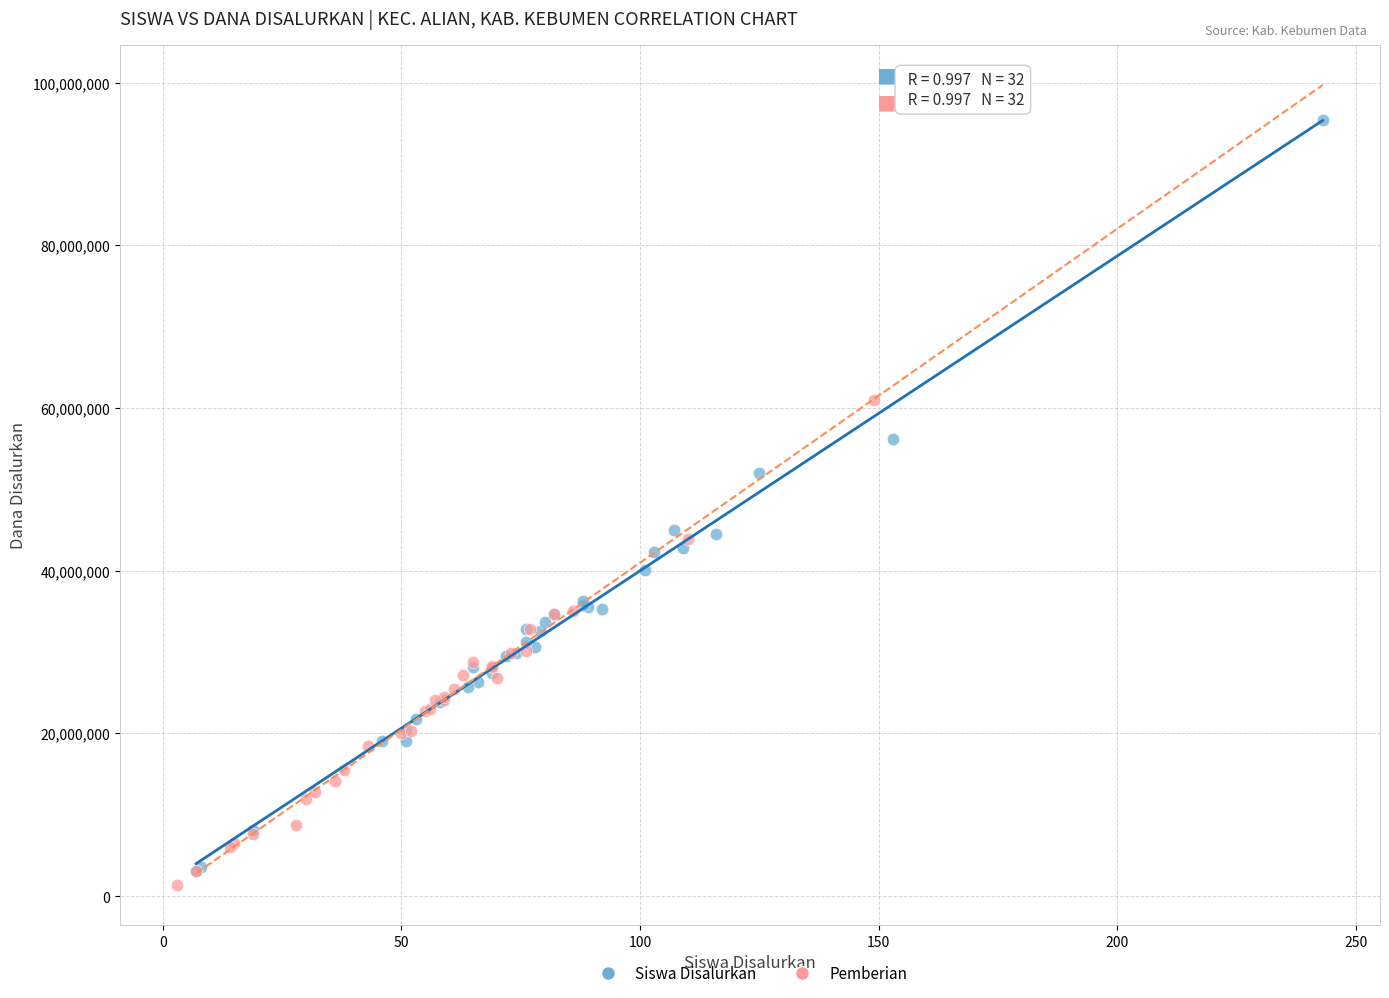

What are all the series names shown in the legend?

Siswa Disalurkan, Pemberian